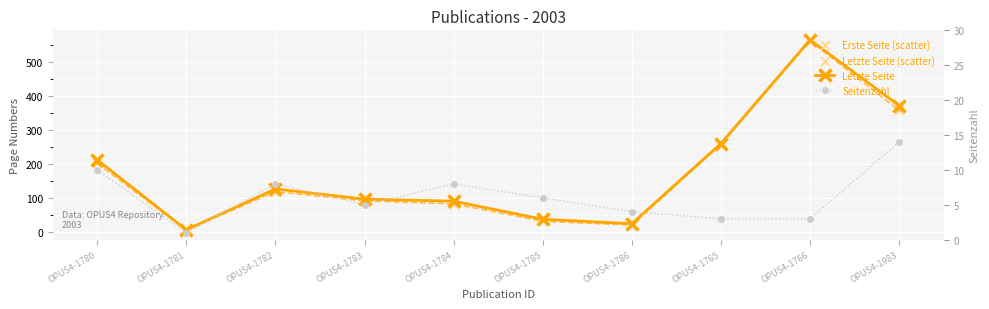

Which series contains the lowest Y value?

Seitenzahl